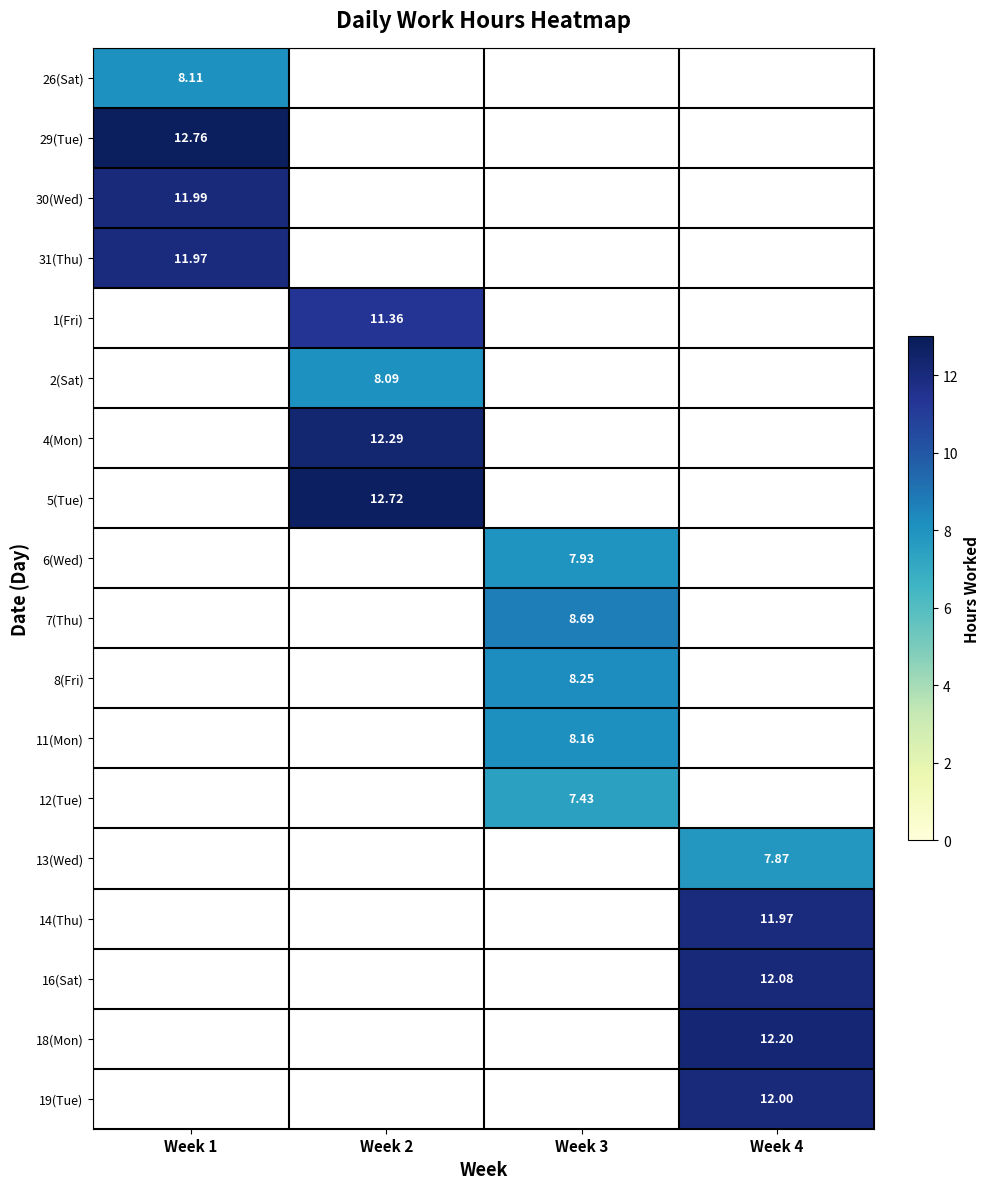

Is the value of 8(Fri) at Week 3 greater than the value of 26(Sat) at Week 1?

Yes